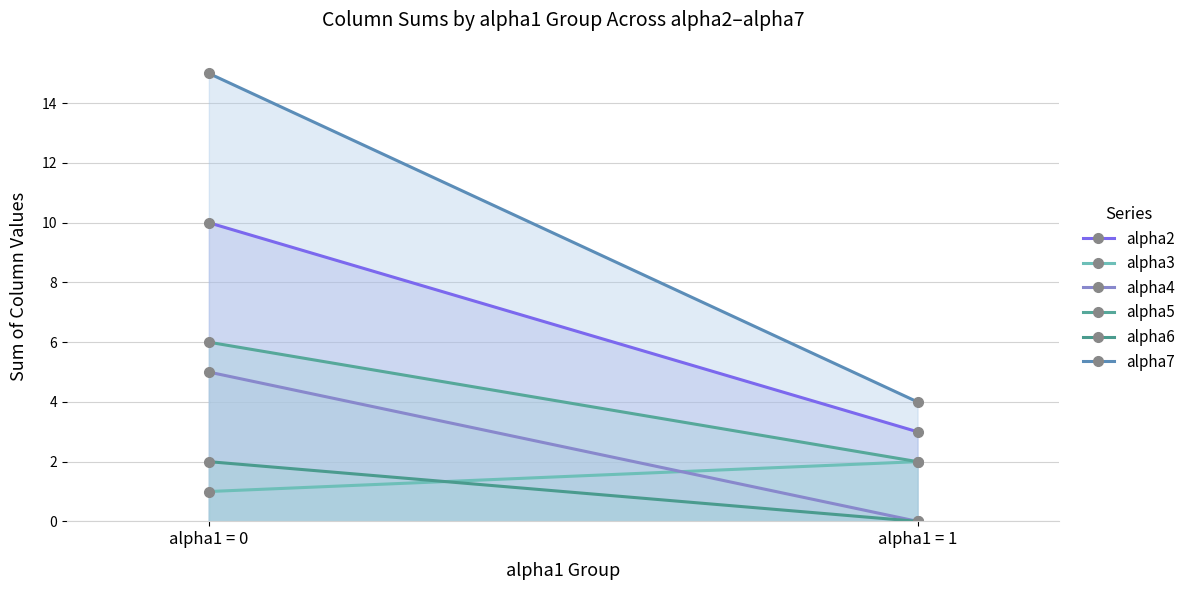

Reading left to right, what are all the values shown in this chart?

alpha2: alpha1 = 0=10	alpha1 = 1=3
alpha3: alpha1 = 0=1	alpha1 = 1=2
alpha4: alpha1 = 0=5	alpha1 = 1=0
alpha5: alpha1 = 0=6	alpha1 = 1=2
alpha6: alpha1 = 0=2	alpha1 = 1=0
alpha7: alpha1 = 0=15	alpha1 = 1=4